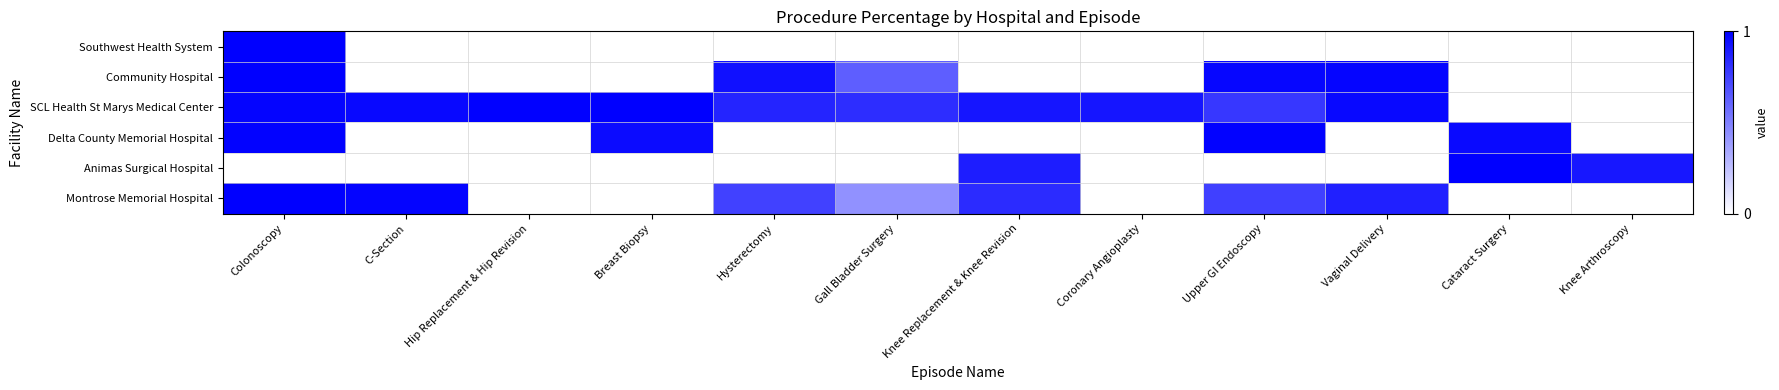

Reading right to left, extract all data points from this chart.

Southwest Health System: Knee Arthroscopy=0.0	Cataract Surgery=0.0	Vaginal Delivery=0.0	Upper GI Endoscopy=0.0	Coronary Angioplasty=0.0	Knee Replacement & Knee Revision=0.0	Gall Bladder Surgery=0.0	Hysterectomy=0.0	Breast Biopsy=0.0	Hip Replacement & Hip Revision=0.0	C-Section=0.0	Colonoscopy=1.0
Community Hospital: Knee Arthroscopy=0.0	Cataract Surgery=0.0	Vaginal Delivery=1.0	Upper GI Endoscopy=1.0	Coronary Angioplasty=0.0	Knee Replacement & Knee Revision=0.0	Gall Bladder Surgery=0.6	Hysterectomy=0.9	Breast Biopsy=0.0	Hip Replacement & Hip Revision=0.0	C-Section=0.0	Colonoscopy=1.0
SCL Health St Marys Medical Center: Knee Arthroscopy=0.0	Cataract Surgery=0.0	Vaginal Delivery=1.0	Upper GI Endoscopy=0.8	Coronary Angioplasty=0.9	Knee Replacement & Knee Revision=0.9	Gall Bladder Surgery=0.8	Hysterectomy=0.9	Breast Biopsy=1.0	Hip Replacement & Hip Revision=1.0	C-Section=1.0	Colonoscopy=1.0
Delta County Memorial Hospital: Knee Arthroscopy=0.0	Cataract Surgery=1.0	Vaginal Delivery=0.0	Upper GI Endoscopy=1.0	Coronary Angioplasty=0.0	Knee Replacement & Knee Revision=0.0	Gall Bladder Surgery=0.0	Hysterectomy=0.0	Breast Biopsy=1.0	Hip Replacement & Hip Revision=0.0	C-Section=0.0	Colonoscopy=1.0
Animas Surgical Hospital: Knee Arthroscopy=0.9	Cataract Surgery=1.0	Vaginal Delivery=0.0	Upper GI Endoscopy=0.0	Coronary Angioplasty=0.0	Knee Replacement & Knee Revision=0.9	Gall Bladder Surgery=0.0	Hysterectomy=0.0	Breast Biopsy=0.0	Hip Replacement & Hip Revision=0.0	C-Section=0.0	Colonoscopy=0.0
Montrose Memorial Hospital: Knee Arthroscopy=0.0	Cataract Surgery=0.0	Vaginal Delivery=0.9	Upper GI Endoscopy=0.7	Coronary Angioplasty=0.0	Knee Replacement & Knee Revision=0.8	Gall Bladder Surgery=0.4	Hysterectomy=0.7	Breast Biopsy=0.0	Hip Replacement & Hip Revision=0.0	C-Section=1.0	Colonoscopy=1.0